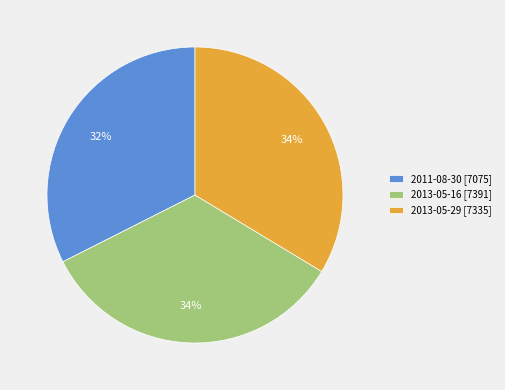

To the nearest percent, what percentage of the pie is 2013-05-16?

34%